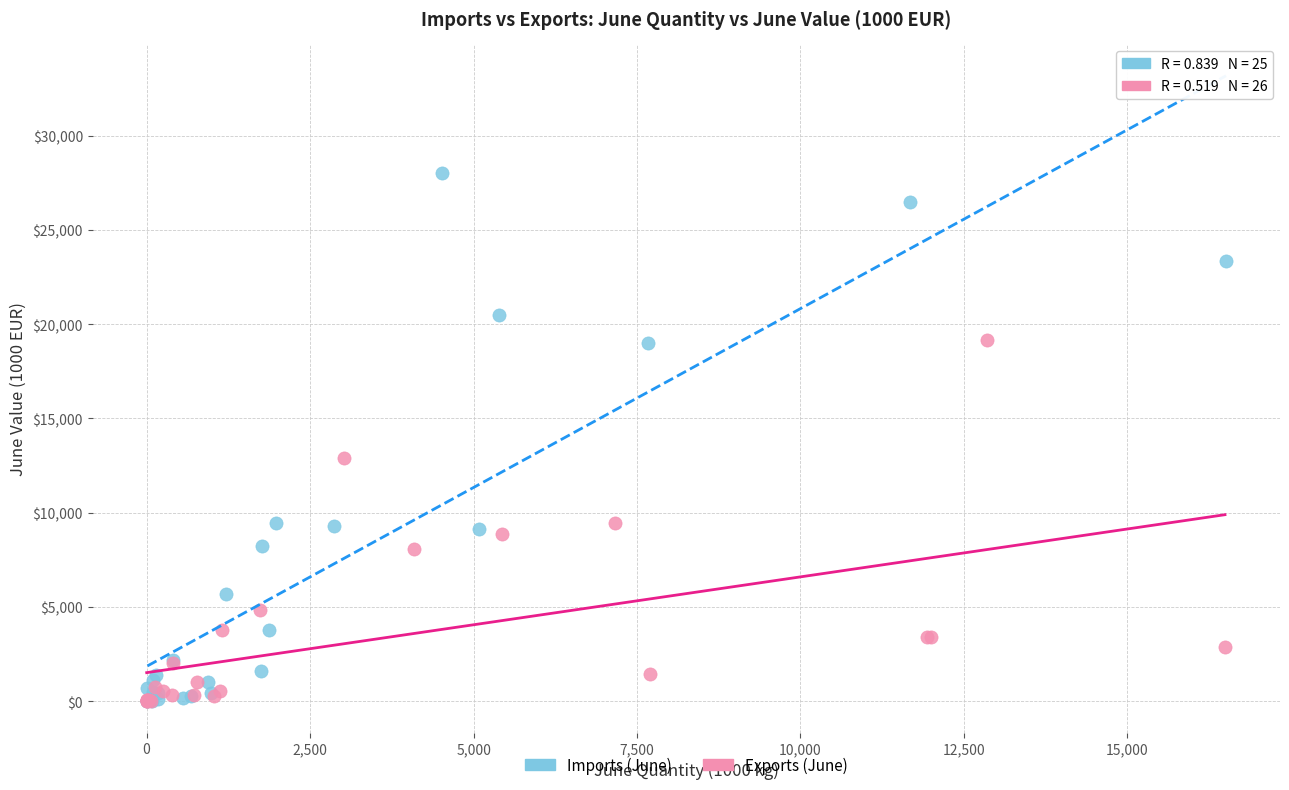

What are all the series names shown in the legend?

Imports (June), Exports (June)